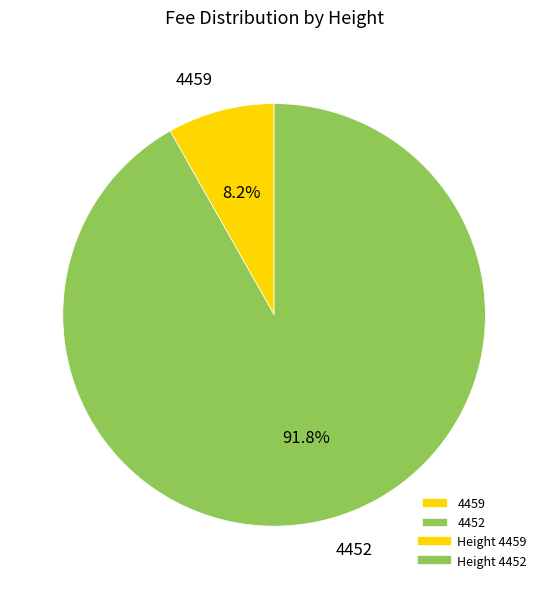

To the nearest percent, what is the difference between the 4459 and 4452 slice percentages?

84%